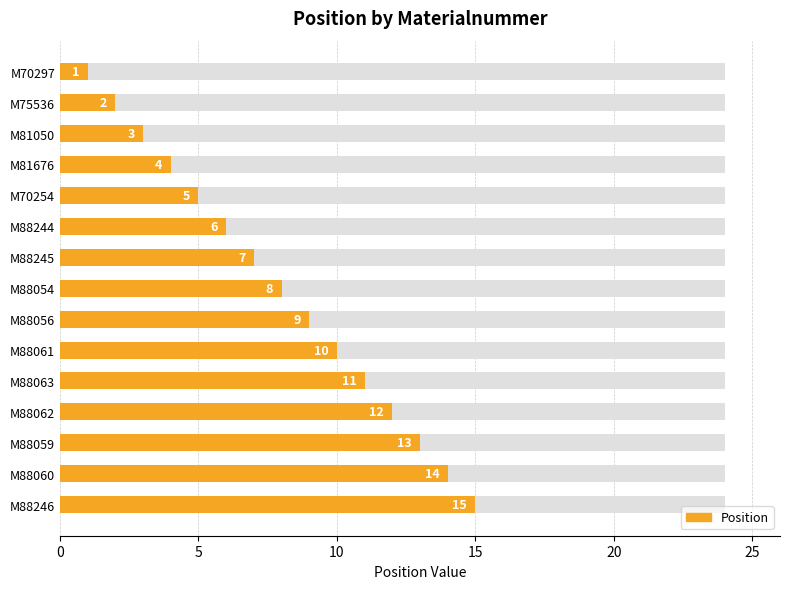

Reading left to right, extract all data points from this chart.

1	2	3	4	5	6	7	8	9	10	11	12	13	14	15